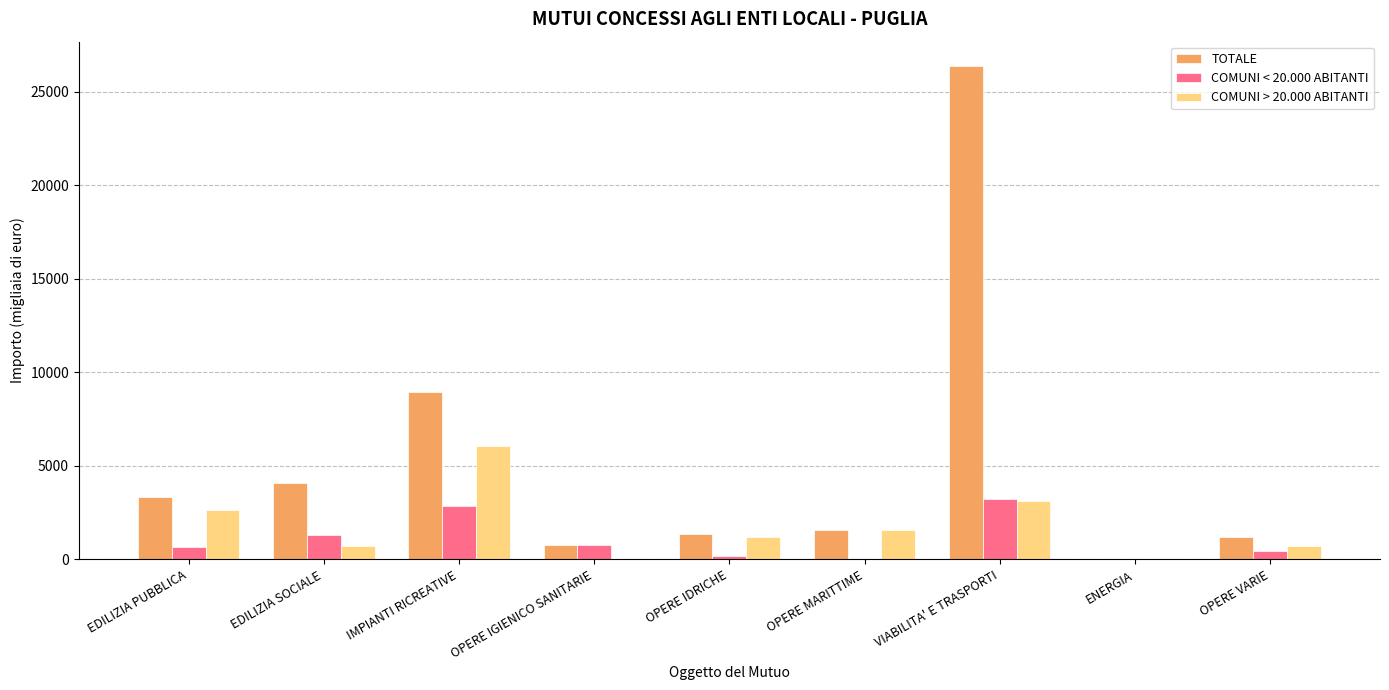

The value of COMUNI < 20.000 ABITANTI at IMPIANTI RICREATIVE is 2875. True or false?

True